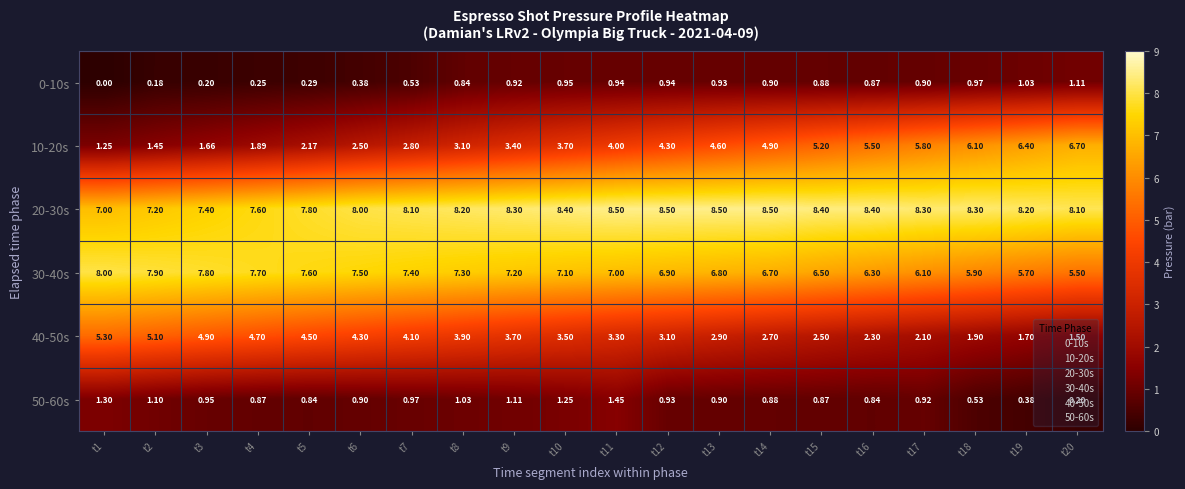

What is the difference between the highest and lowest values at t13?

7.6